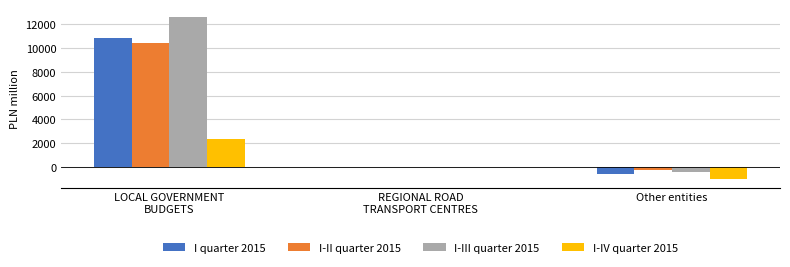

How many series are shown in this chart?

4